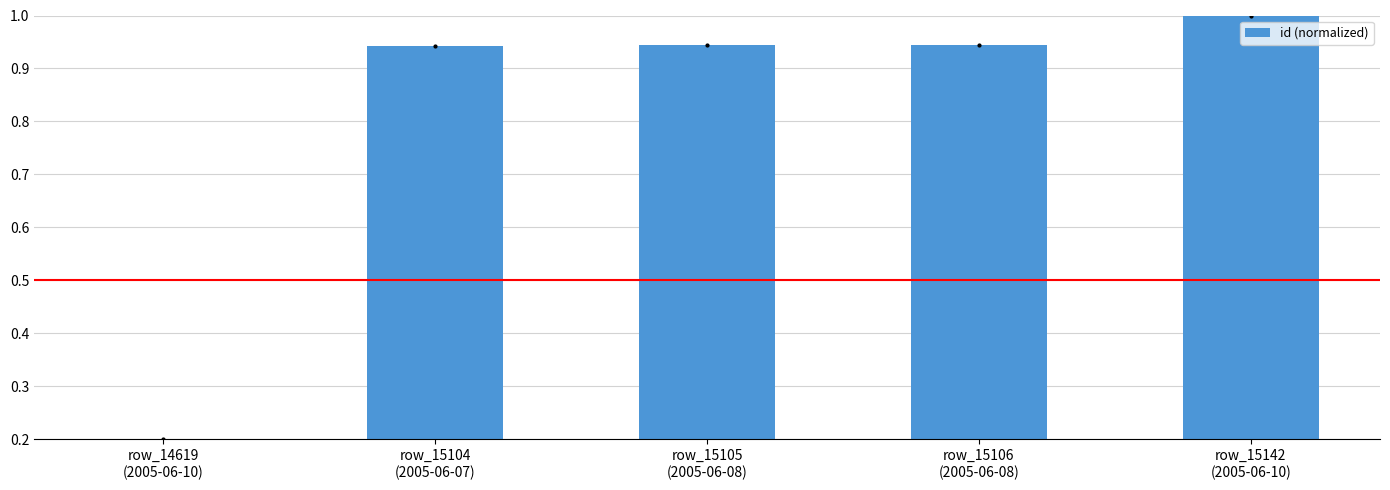

What is the sum of all values?

4.0